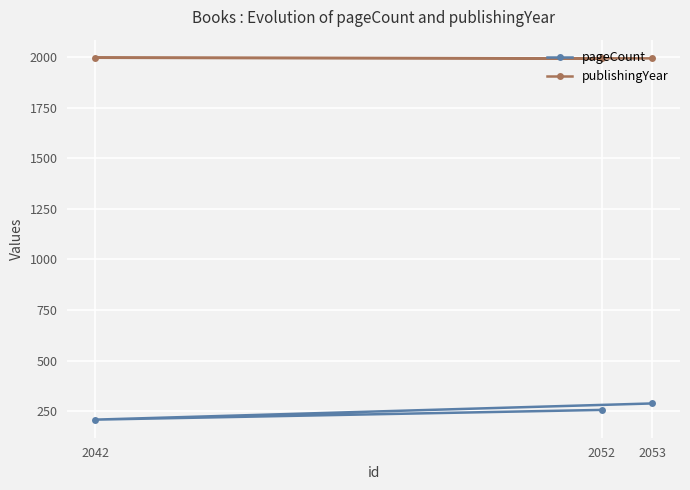

How many lines are shown in the chart?

2